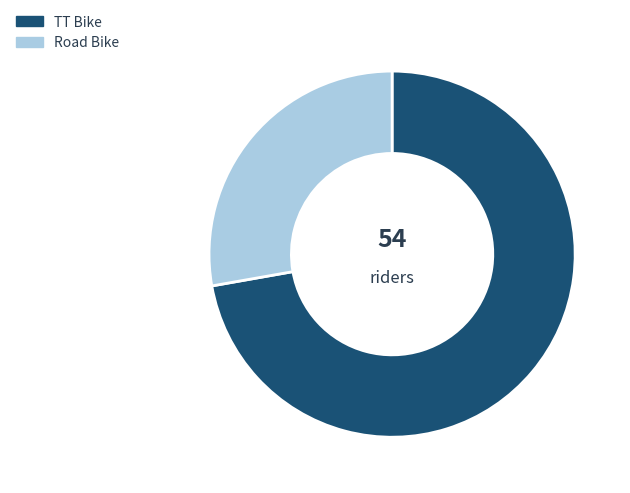

Combined, do TT Bike and Road Bike account for over 50%?

Yes